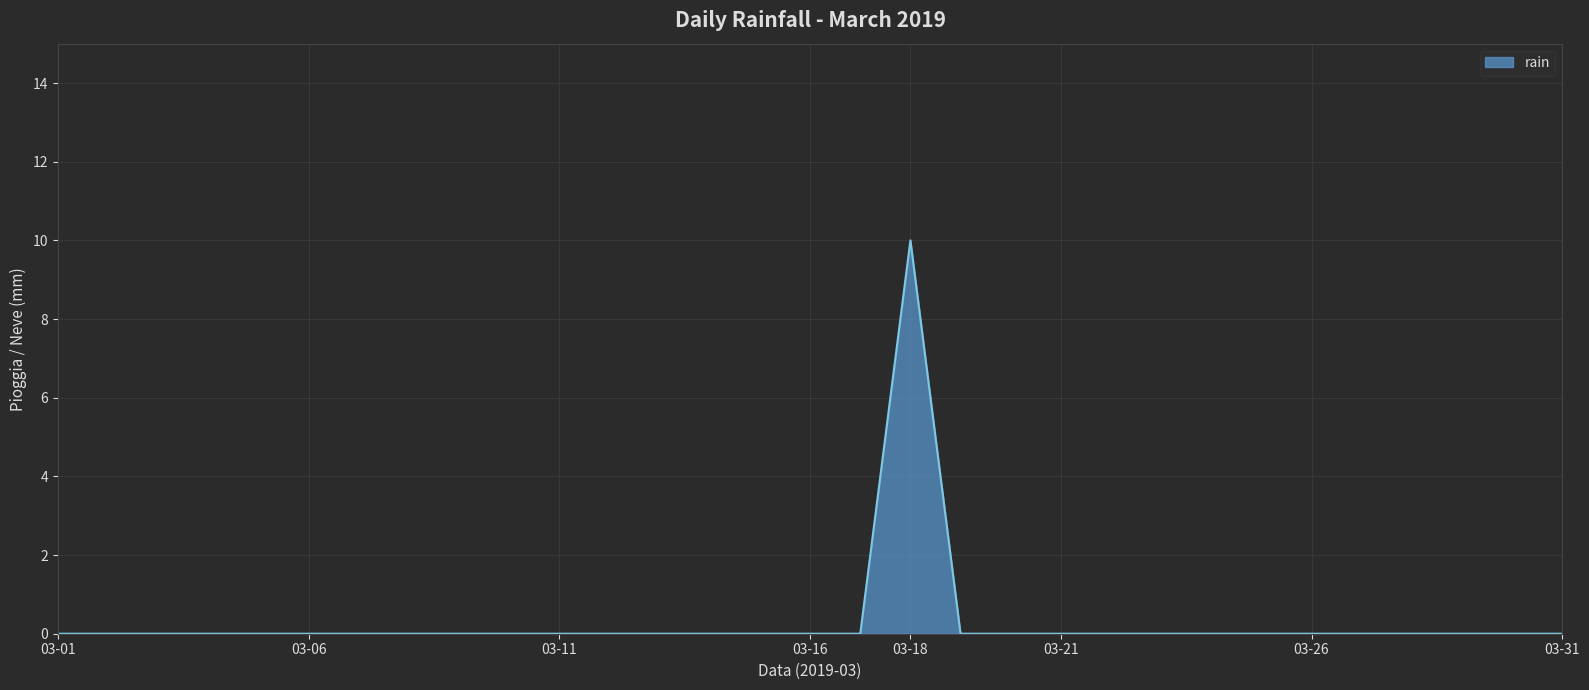

How many values are between 0 and 1?

30